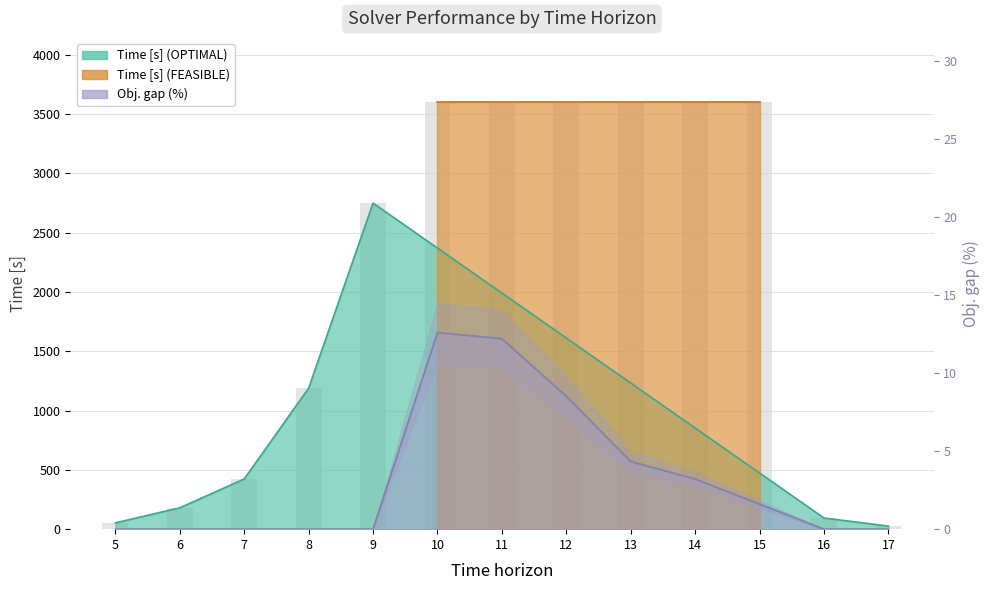

How many bars are there in total?

13